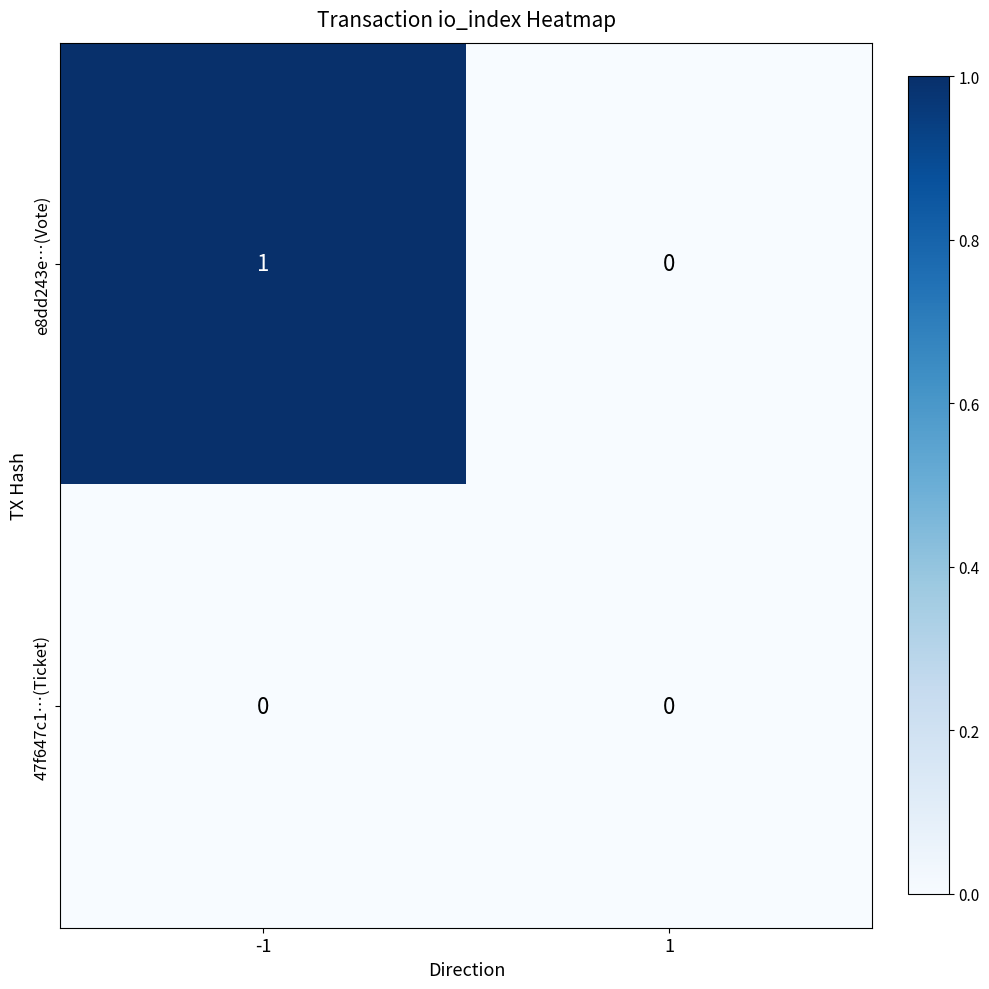

Reading left to right, list all the values displayed in this chart.

e8dd243e…(Vote): -1=1	1=0
47f647c1…(Ticket): -1=0	1=0